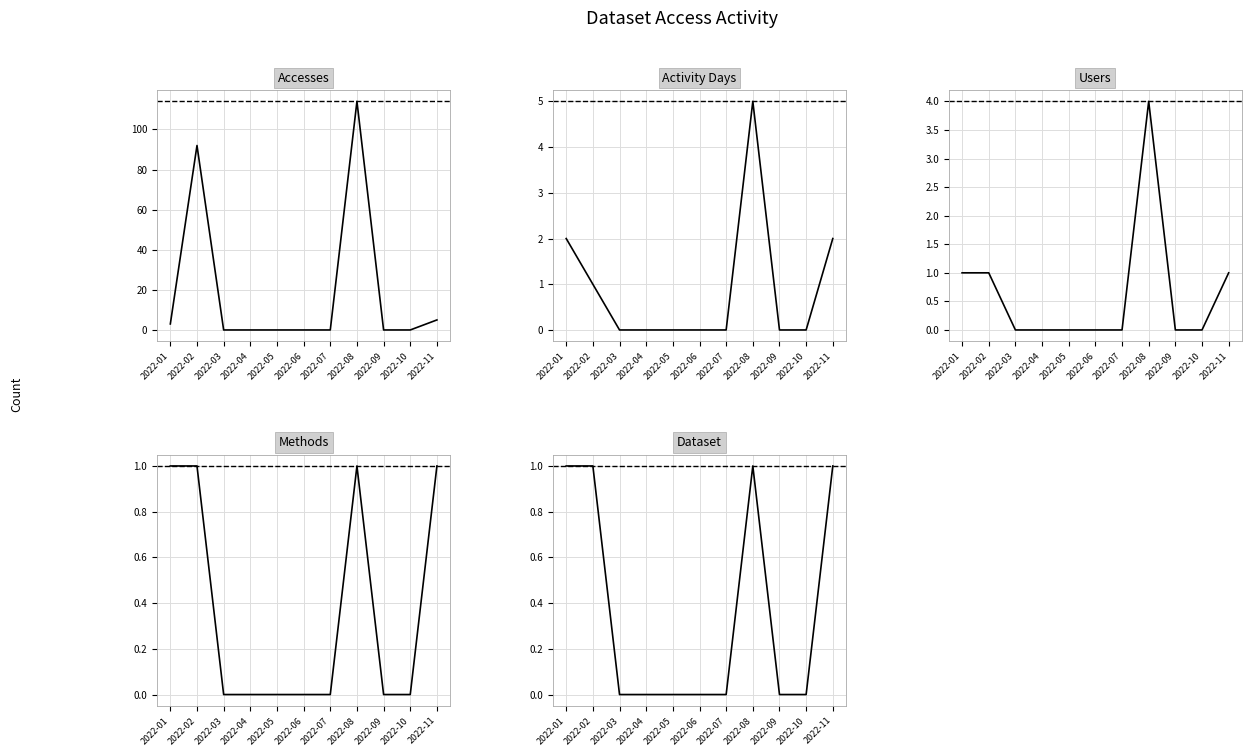

Which has a higher value, 2022-07 or 2022-01?

2022-01